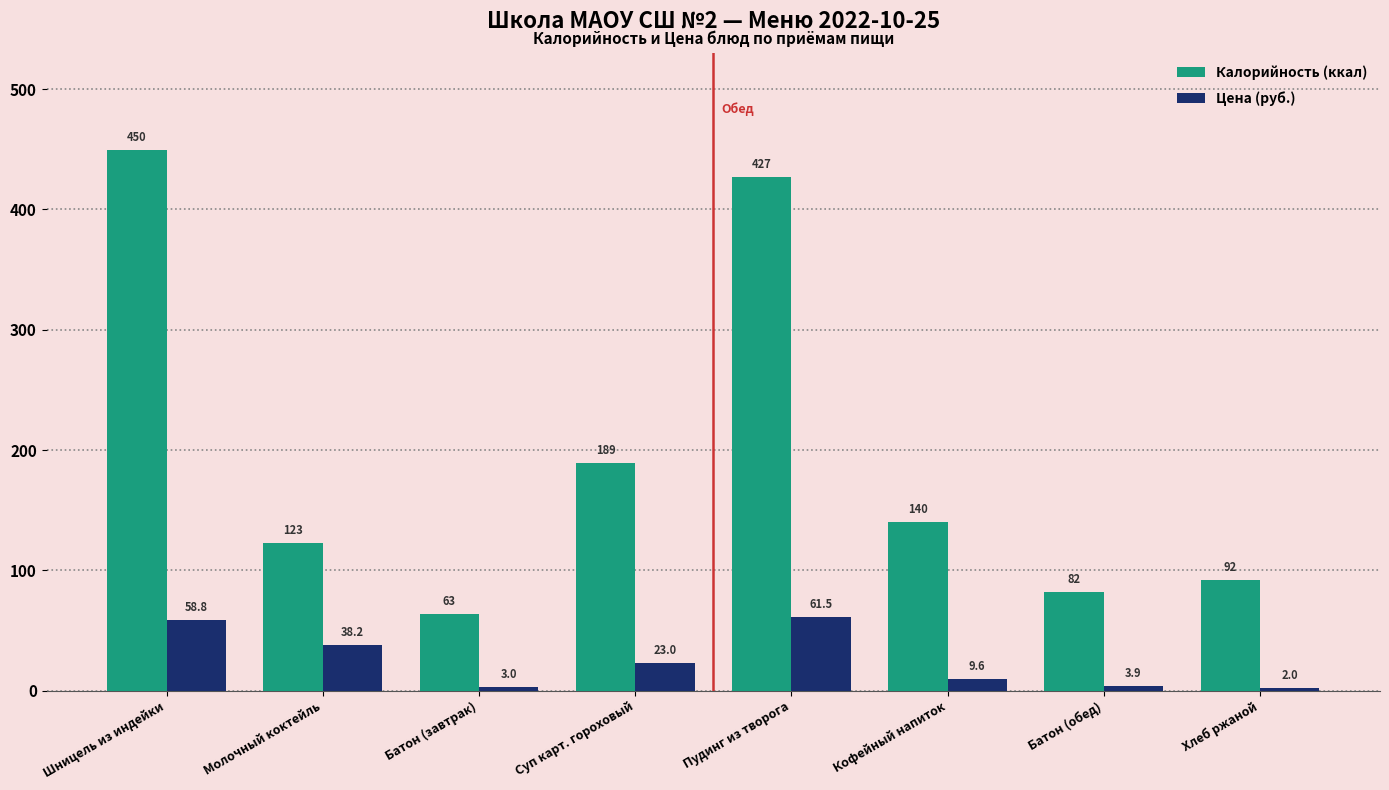

Which series has the largest total across all categories?

Калорийность (ккал)